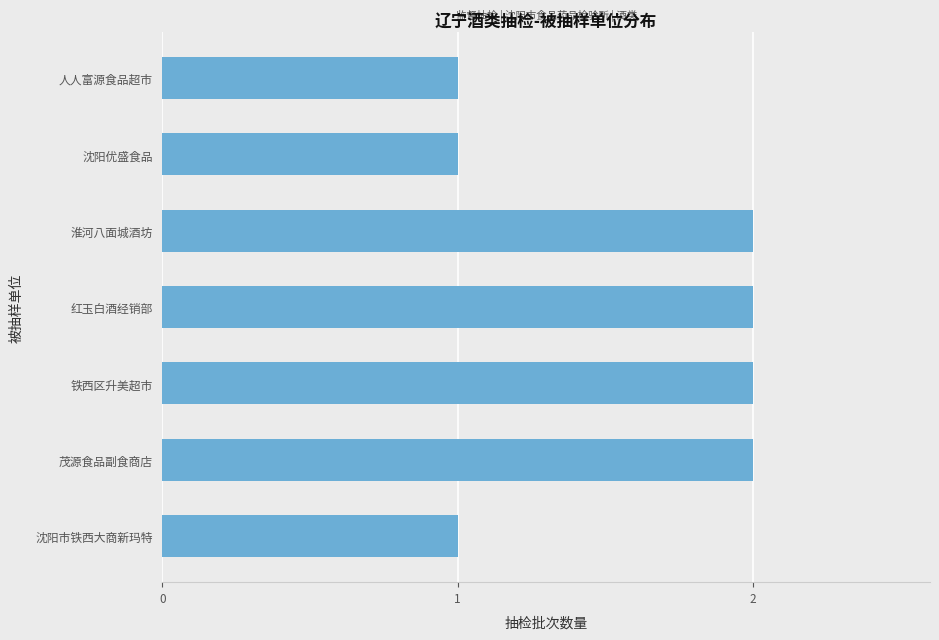

What is the sum of all values?

11